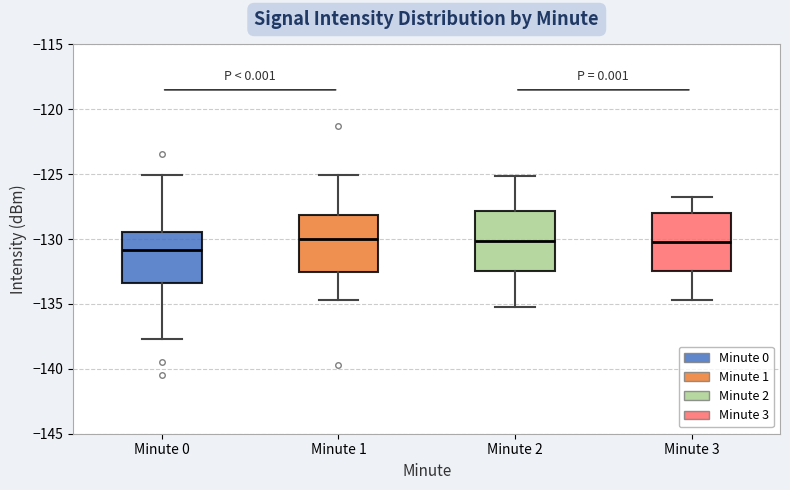

Which box's median line is the lowest?

Minute 0